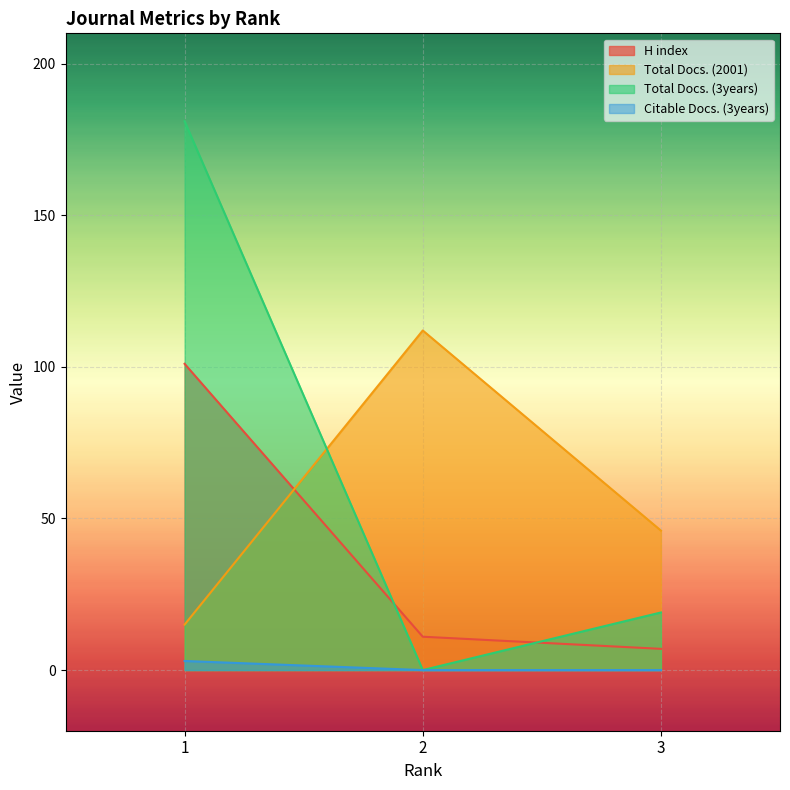

At which category is the sum across all series the highest?

1